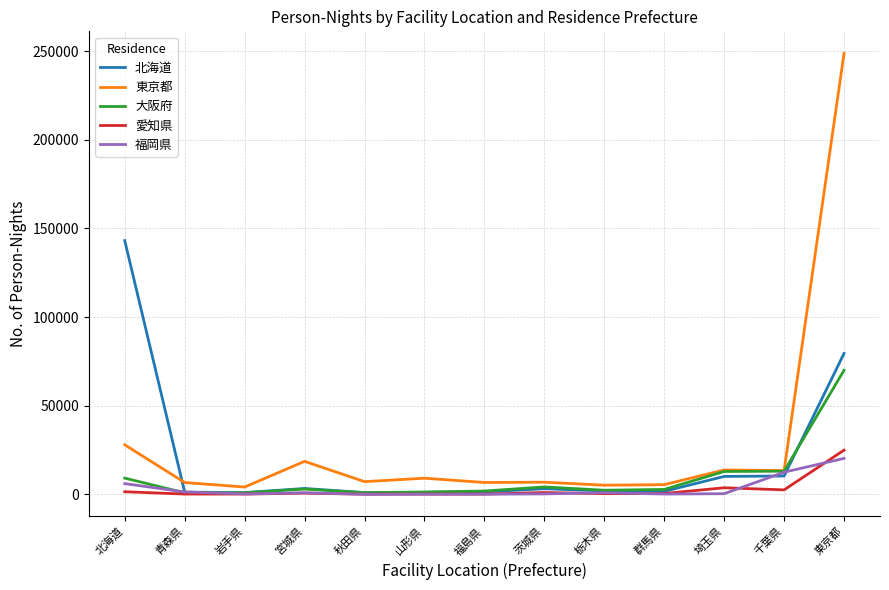

The 福岡県 series shows 6084 at 北海道. True or false?

True